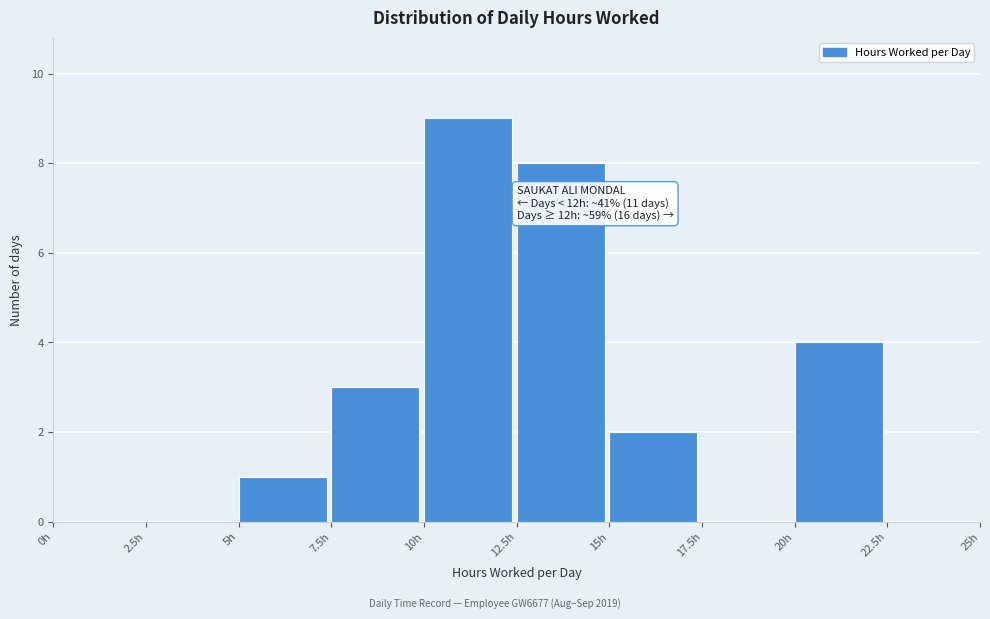

Which range on the x-axis has the tallest bar?

10.0 to 12.5